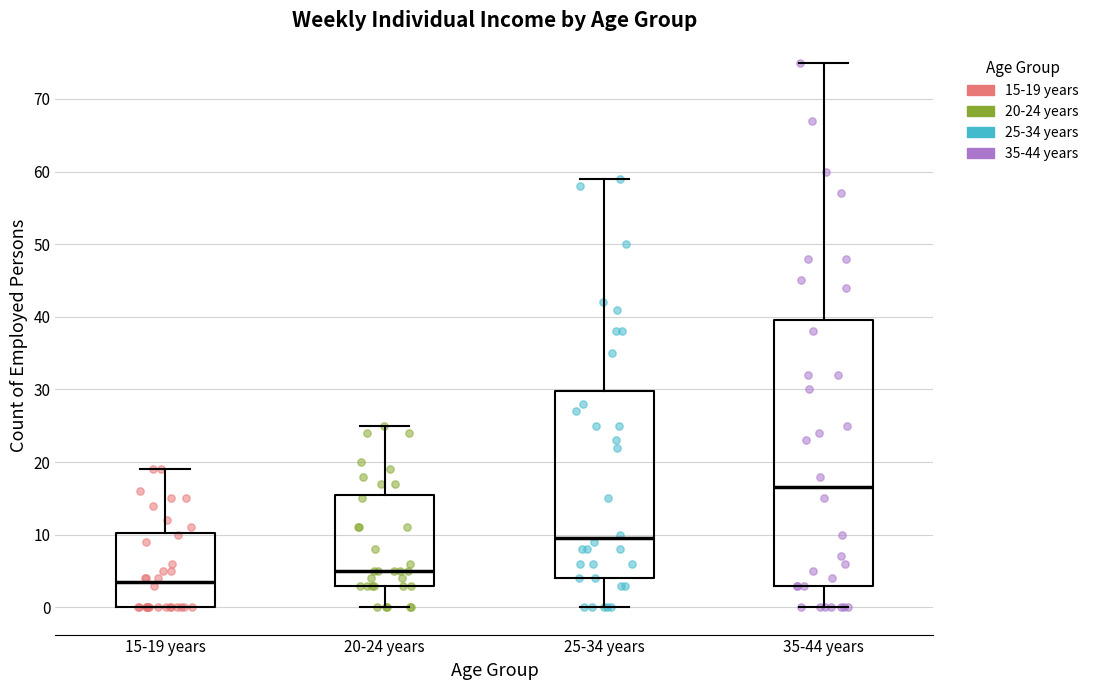

Reading left to right, read every box against the y-axis: the position of its median line, the range the box covers, and the ends of its whiskers. The values are not printed on the chart, so give them approximately, as read against the axis.

15-19 years: median 4, box 0 to 10, whiskers 0 to 19
20-24 years: median 5, box 3 to 16, whiskers 0 to 25
25-34 years: median 10, box 4 to 30, whiskers 0 to 59
35-44 years: median 17, box 3 to 40, whiskers 0 to 75